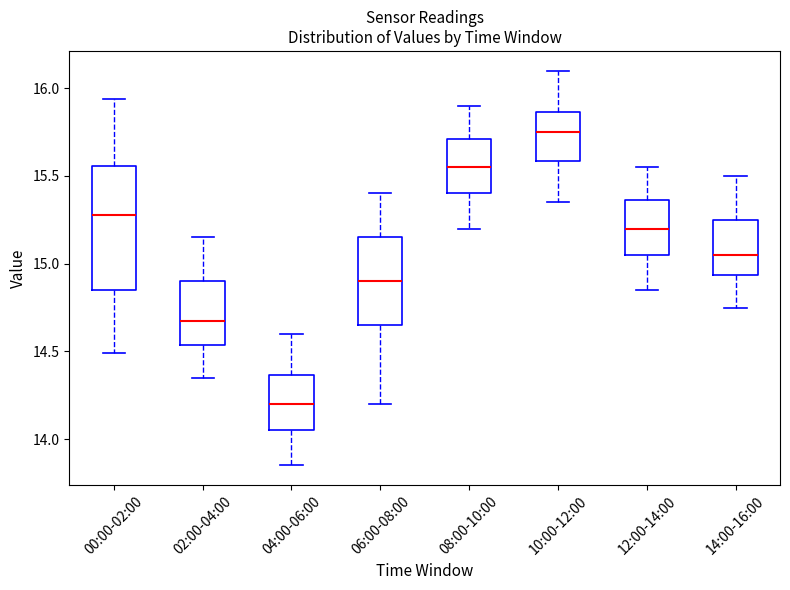

Reading left to right, transcribe this box plot: for each box, give where its median line is, the range the box spans, and where its two whiskers end, as read against the y-axis. The values are not printed on the chart, so give them approximately, as read against the axis.

00:00-02:00: median 15.30, box 14.85 to 15.55, whiskers 14.50 to 15.95
02:00-04:00: median 14.70, box 14.55 to 14.90, whiskers 14.35 to 15.15
04:00-06:00: median 14.20, box 14.05 to 14.35, whiskers 13.85 to 14.60
06:00-08:00: median 14.90, box 14.65 to 15.15, whiskers 14.20 to 15.40
08:00-10:00: median 15.55, box 15.40 to 15.70, whiskers 15.20 to 15.90
10:00-12:00: median 15.75, box 15.60 to 15.85, whiskers 15.35 to 16.10
12:00-14:00: median 15.20, box 15.05 to 15.35, whiskers 14.85 to 15.55
14:00-16:00: median 15.05, box 14.95 to 15.25, whiskers 14.75 to 15.50